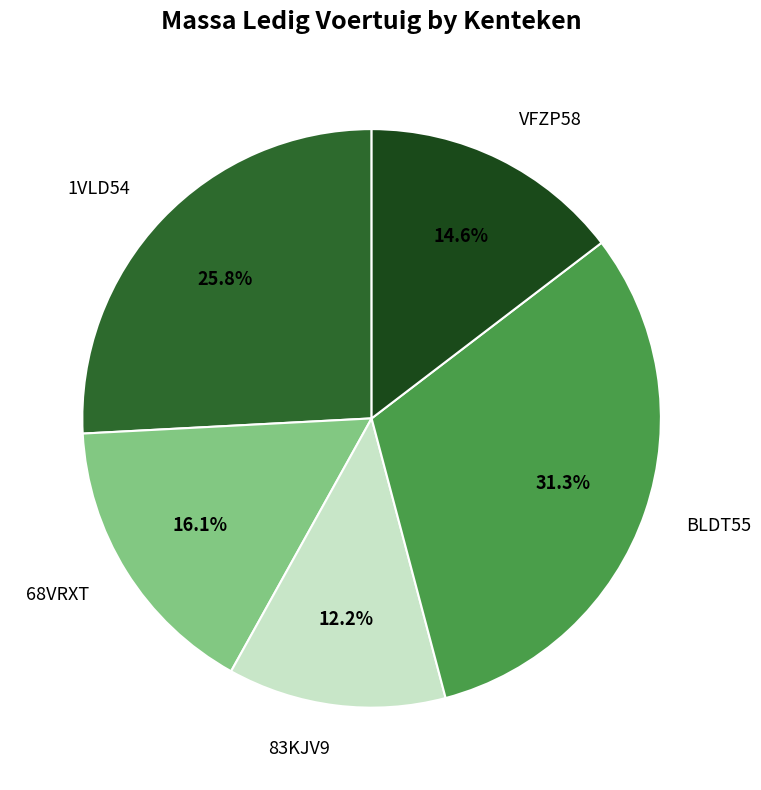

True or false: 1VLD54 accounts for 26% of the total.

True